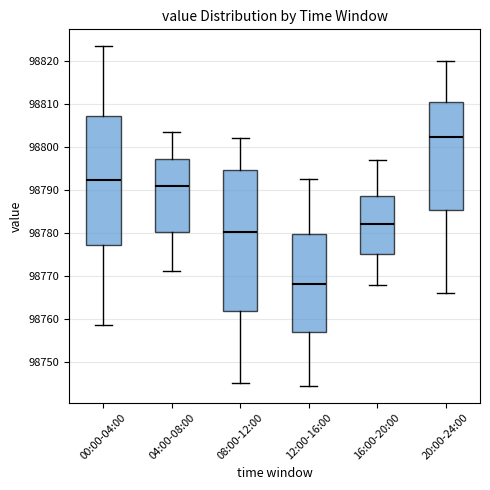

Comparing the boxes themselves (not the whiskers), which one is the tallest?

08:00-12:00